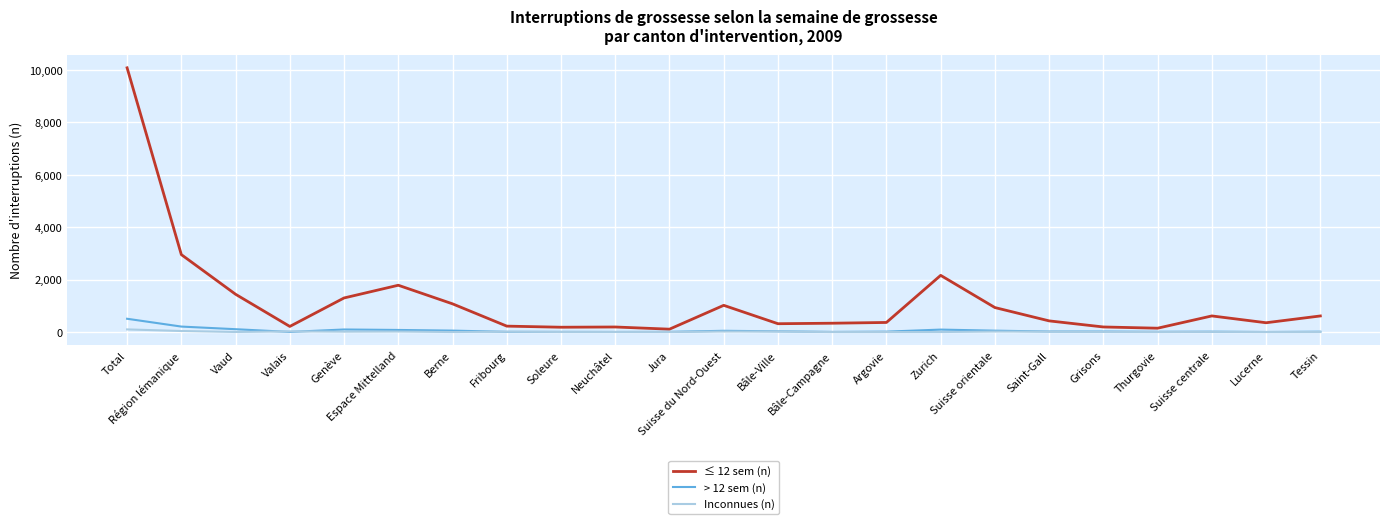

The value of Inconnues (n) at Tessin is 0. True or false?

True